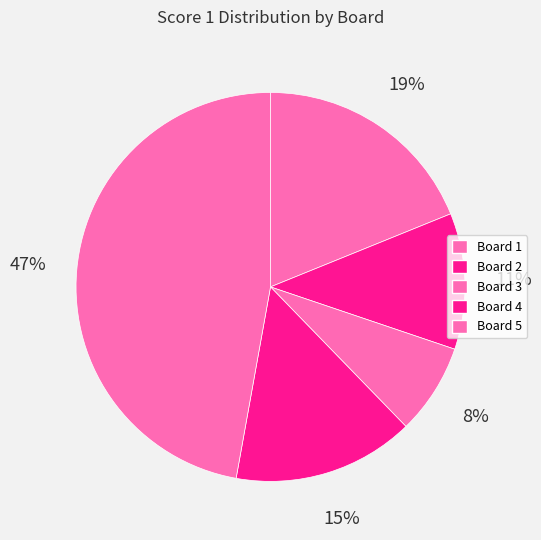

To the nearest percent, what is the difference between the largest and smallest slice percentages?

40%